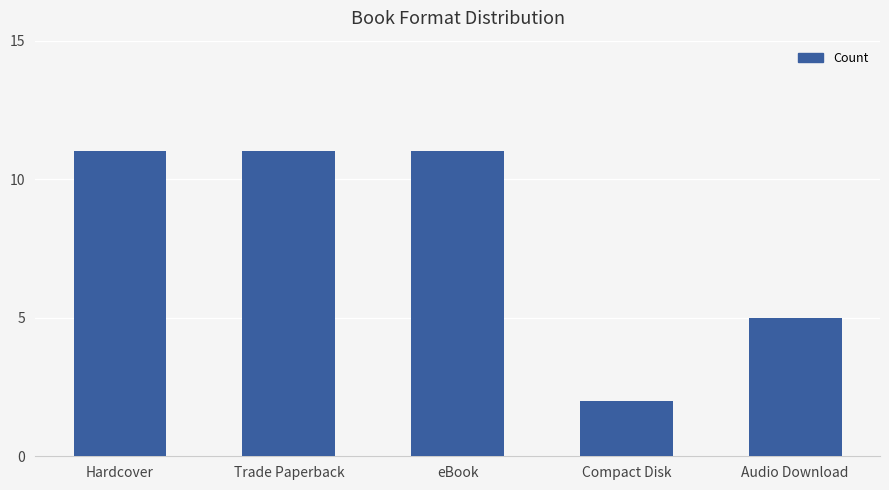

What is the minimum value shown in the chart?

2